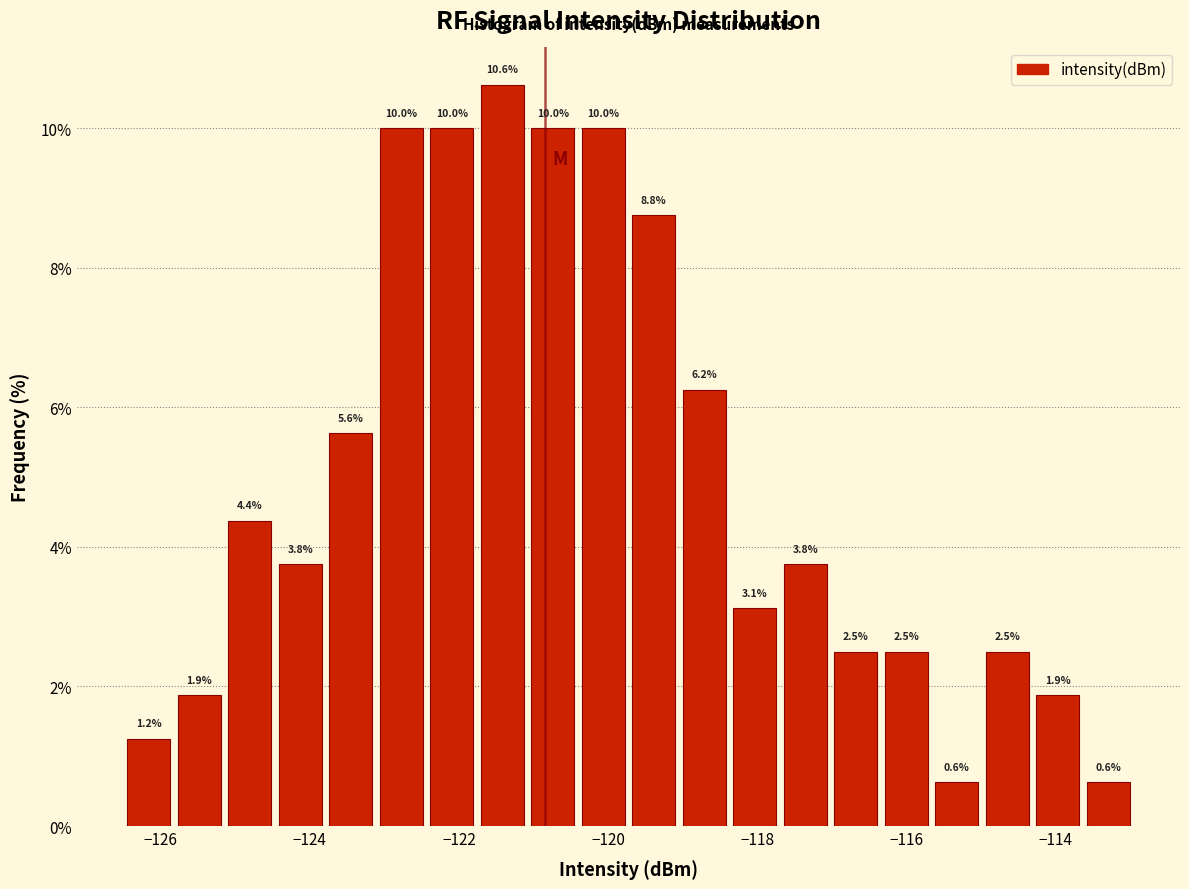

Around what value on the x-axis is the tallest bar? Give the approximate position of its centre, as read against the axis.

-121.4